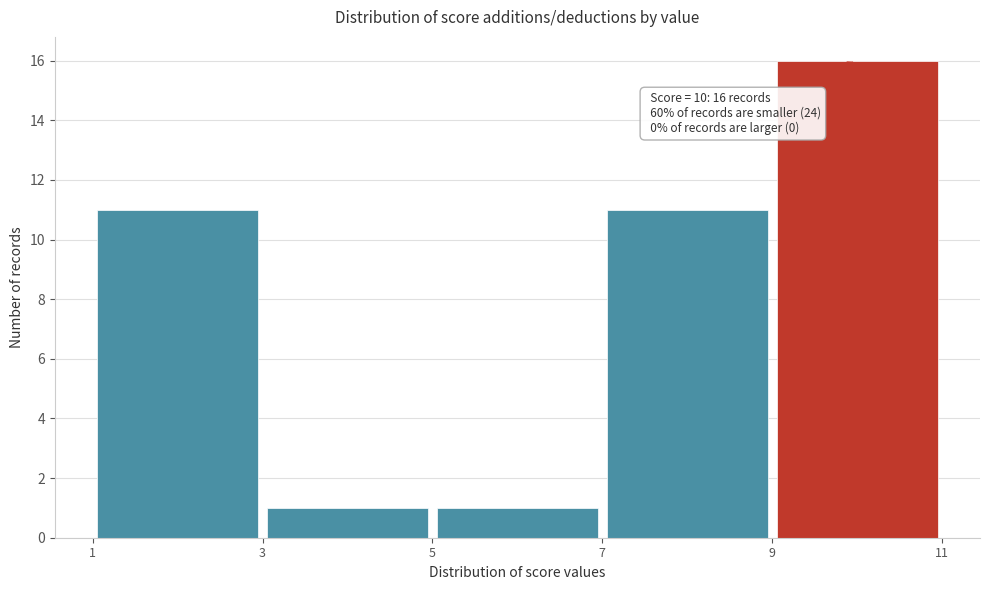

Over which range of the x-axis is the bar tallest?

9 to 11